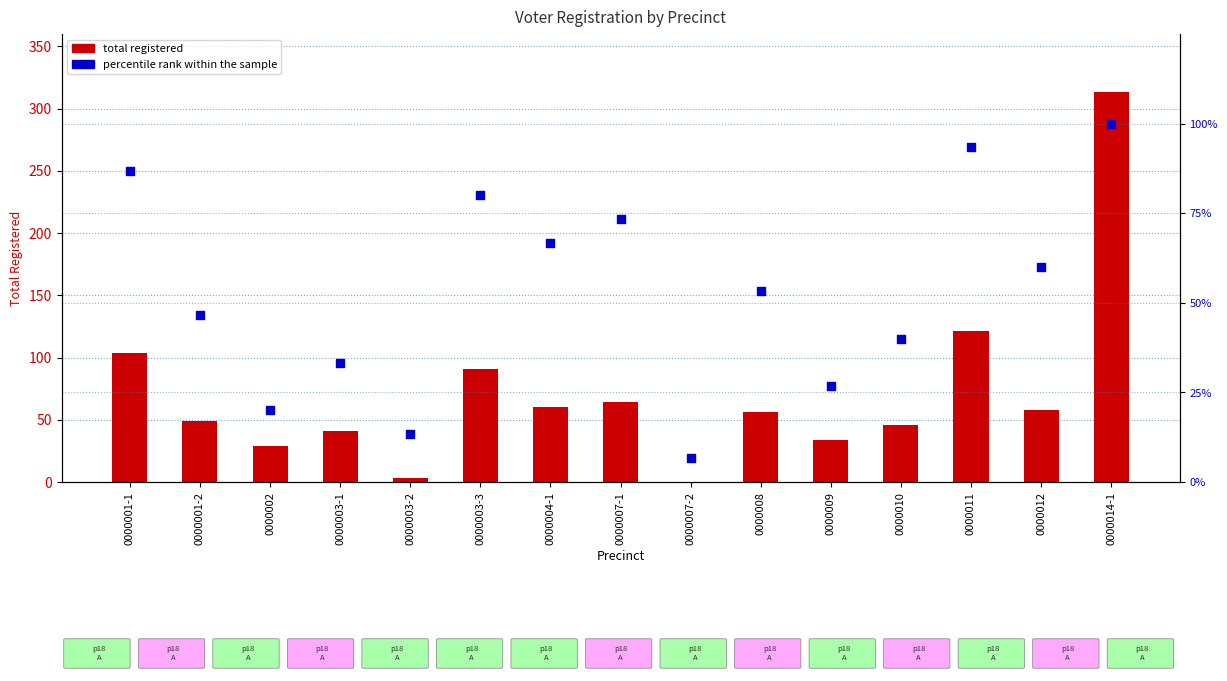

Is the value of percentile rank within the sample at 0000010 greater than the value of total registered at 0000007-1?

No